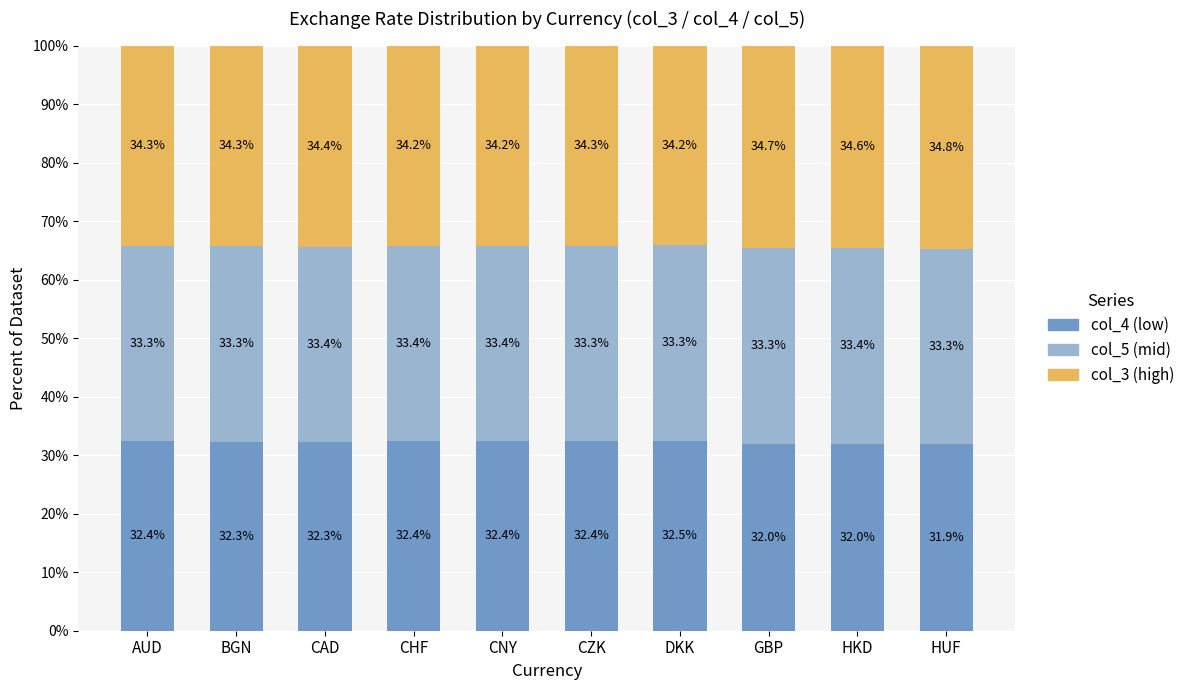

At which label does col_4 (low) reach its minimum?

HUF